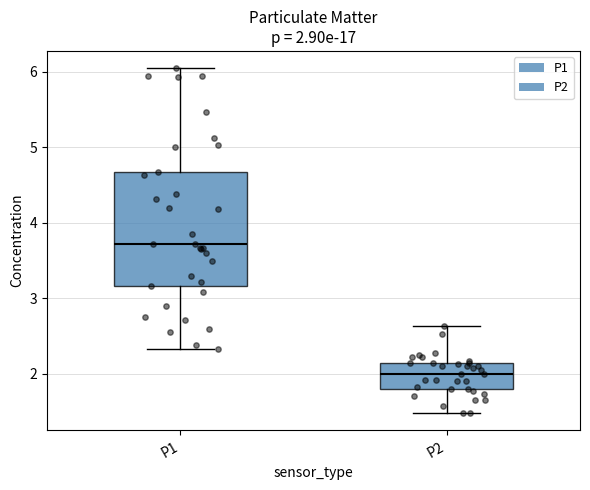

Which box has the lowest median line?

P2